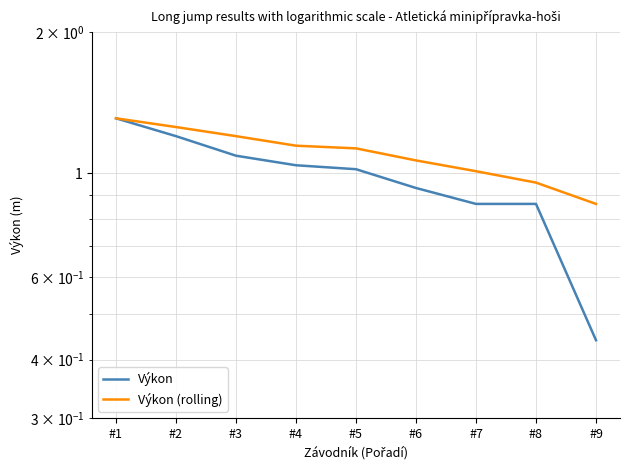

True or false: Výkon and Výkon (rolling) cross at least once.

False